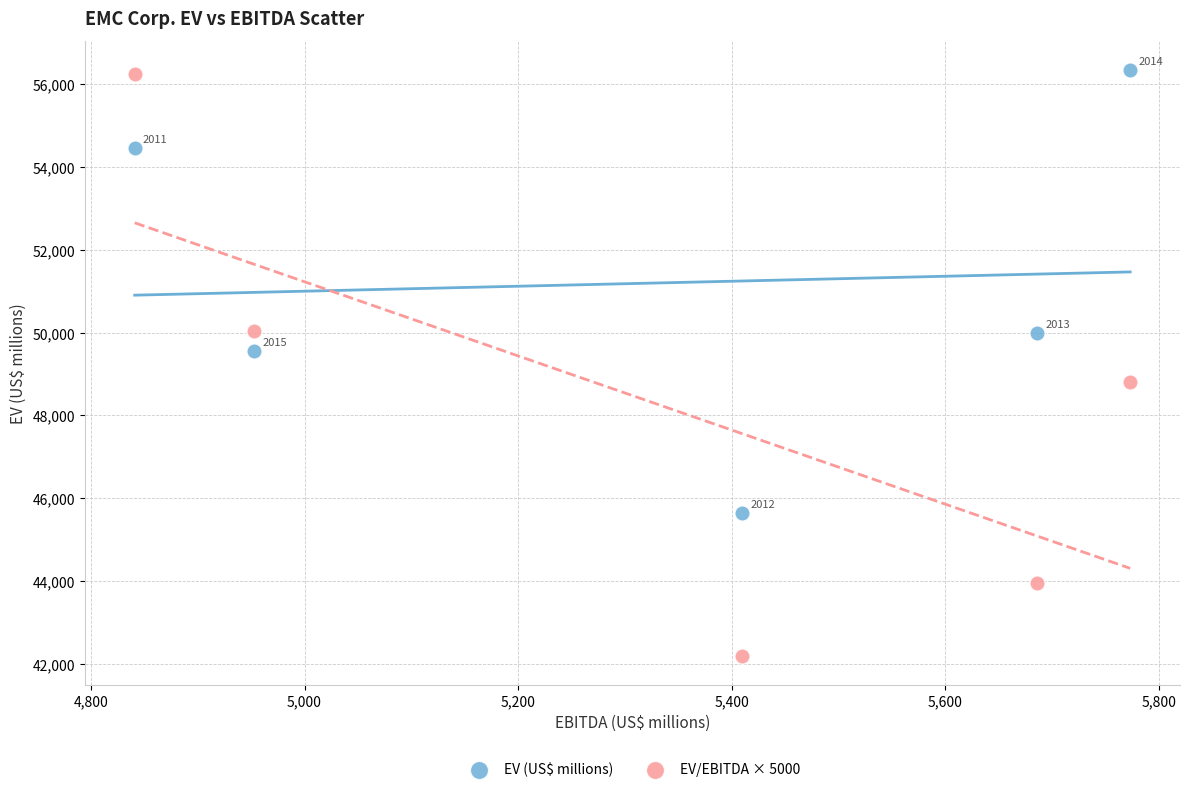

Which series reaches the maximum Y coordinate?

EV (US$ millions)